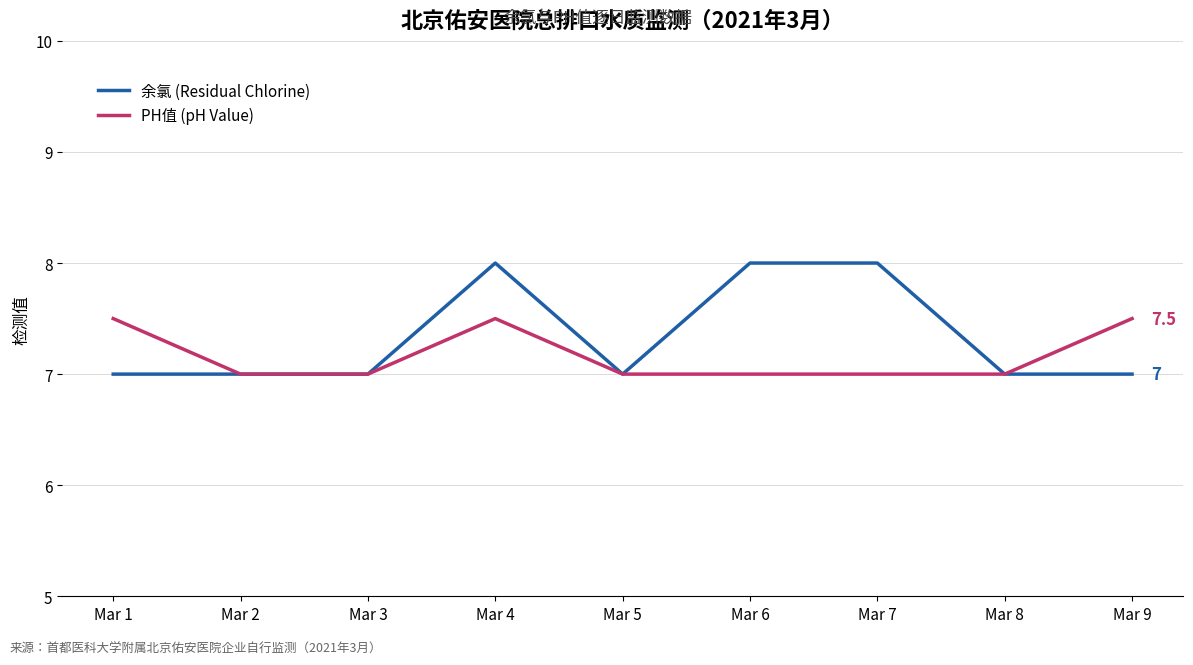

Count the number of data series in this chart.

2